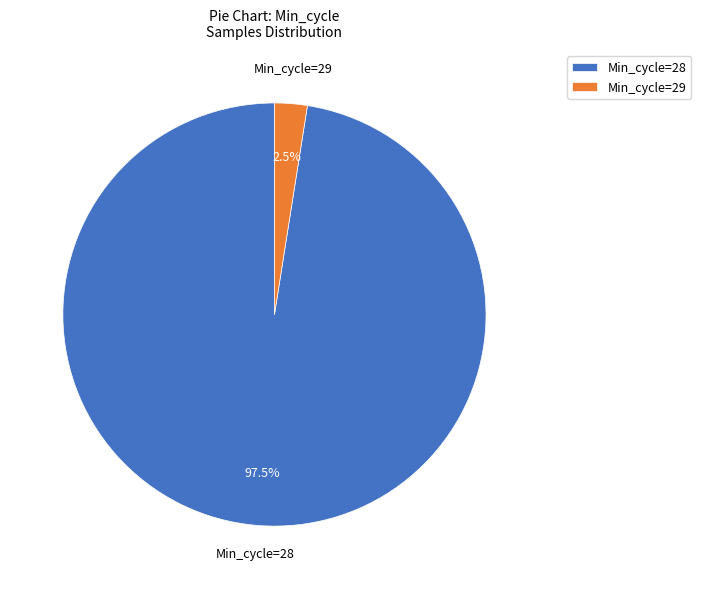

Which has a higher value, Min_cycle=29 or Min_cycle=28?

Min_cycle=28